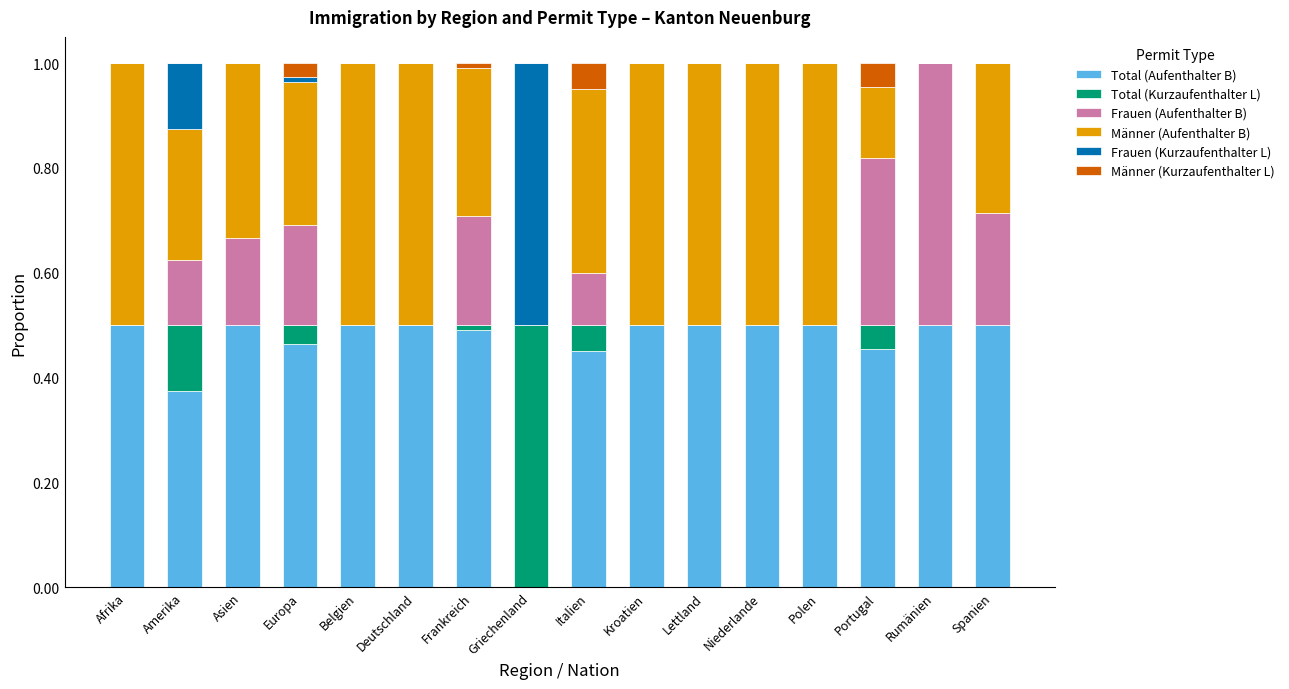

Are the bars grouped side by side (vs. stacked)?

No